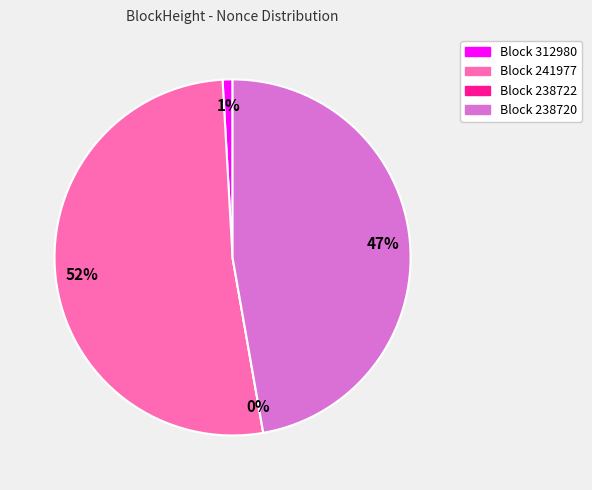

Combined, do 238720 and 312980 account for over 50%?

No